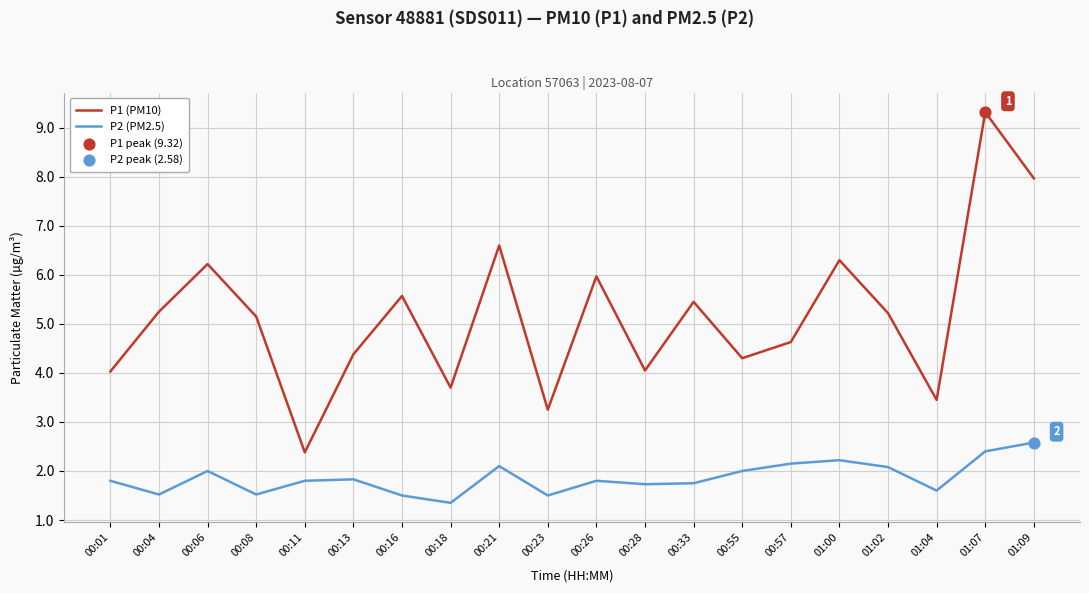

Which series has the largest total across all categories?

P1 (PM10)